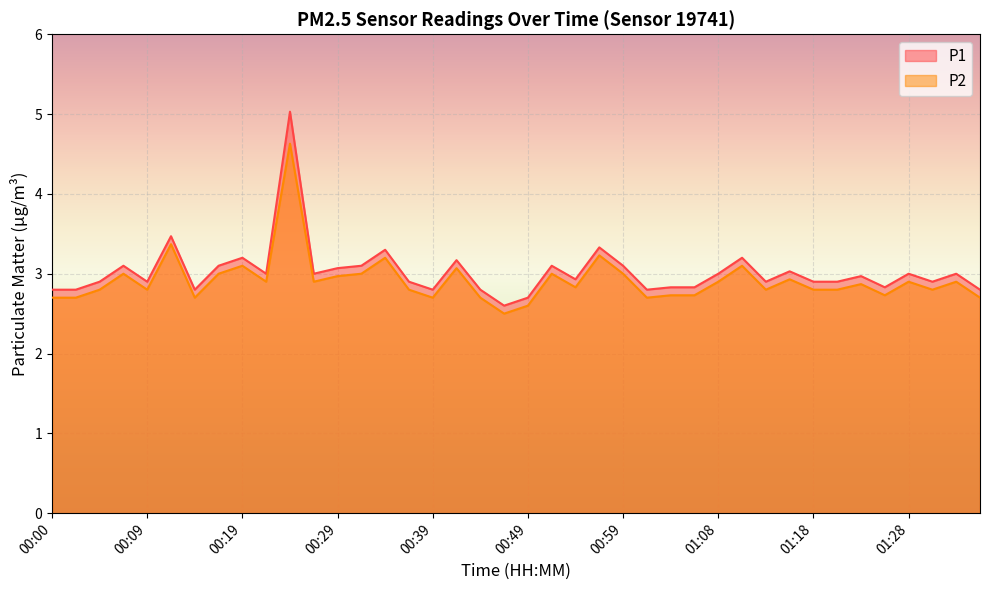

The P1 series shows 3.9 at 01:26. True or false?

False